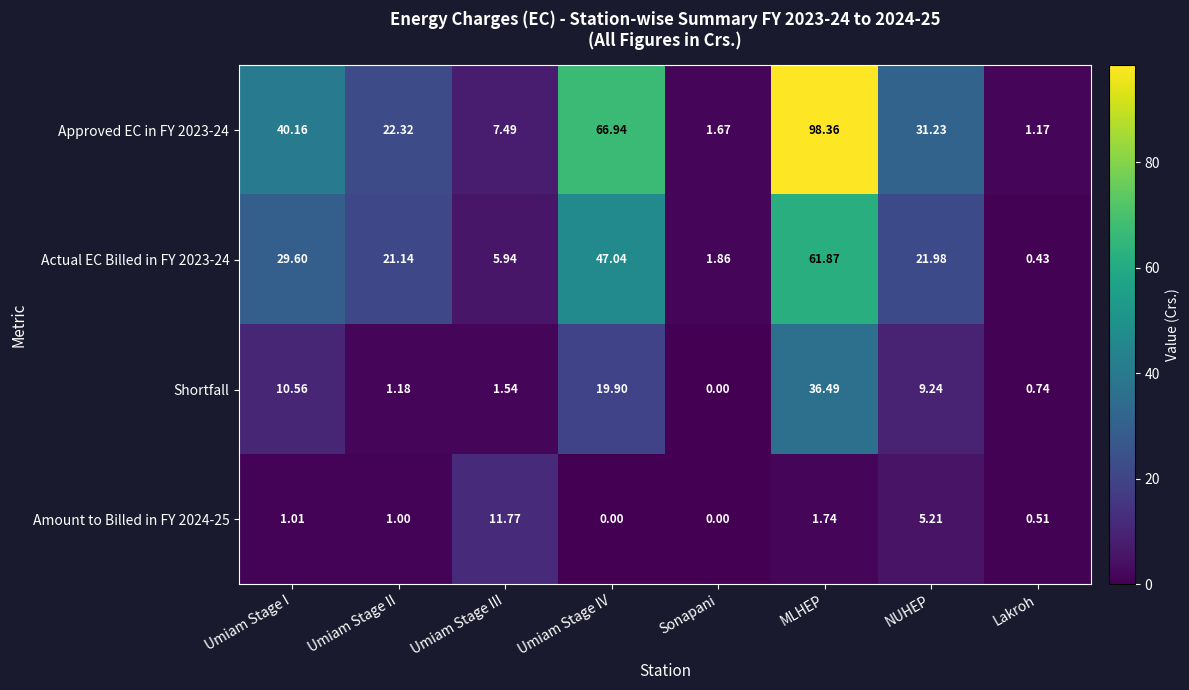

List the series in order of their overall mean, lowest first.

Amount to Billed in FY 2024-25, Shortfall, Actual EC Billed in FY 2023-24, Approved EC in FY 2023-24